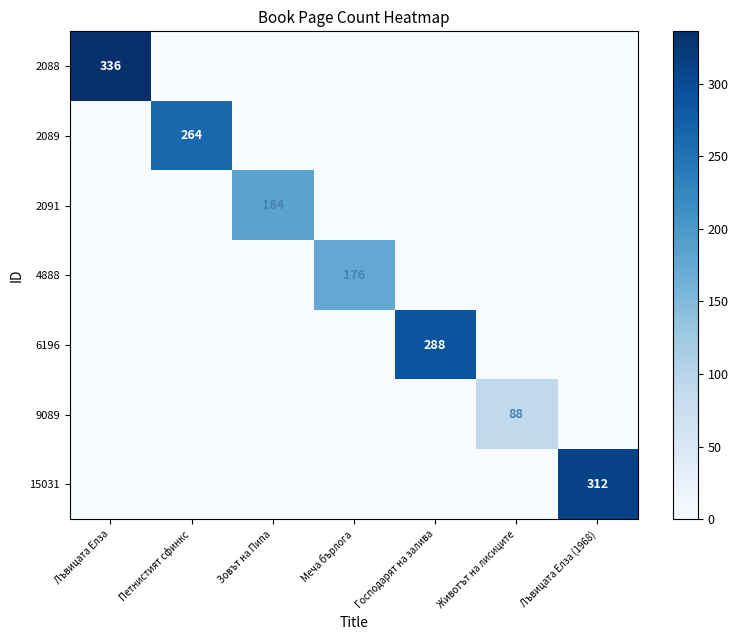

At which category does the chart reach its peak across all series?

Лъвицата Елза